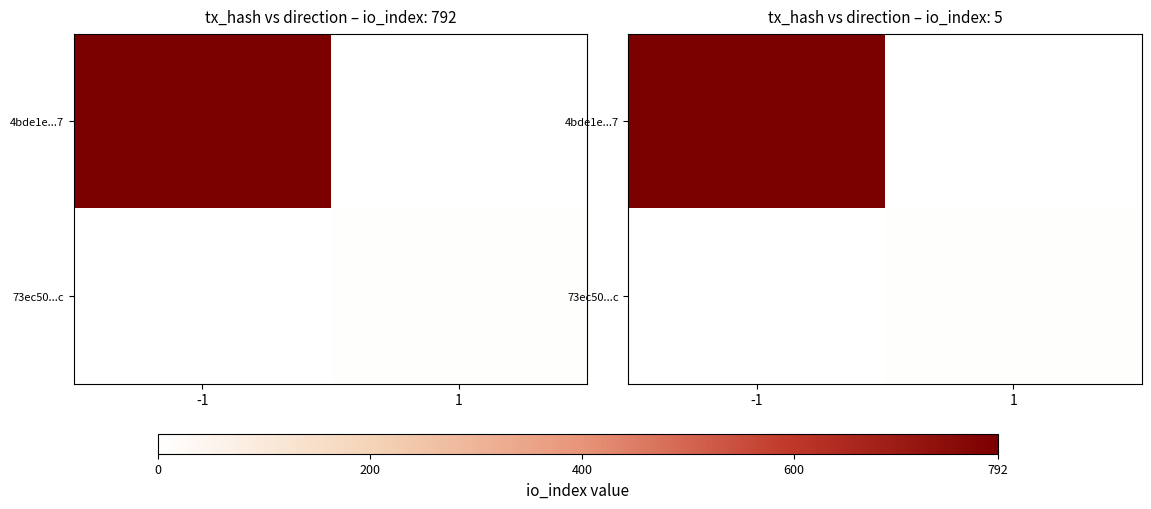

Which series has the largest range (max minus min)?

4bde1e...7